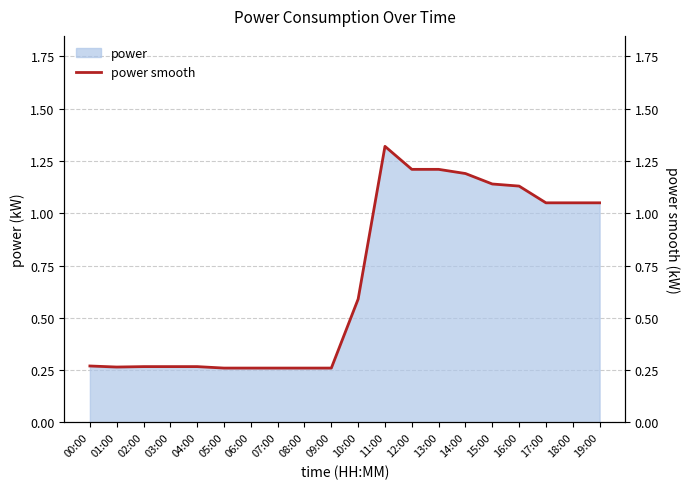

What is the sum of all values?

13.6